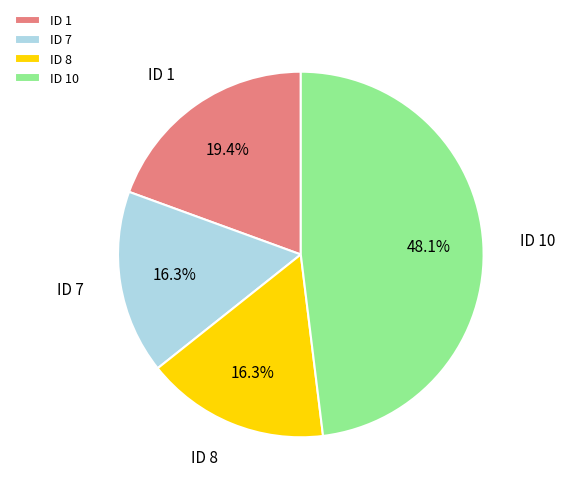

Is ID 1 the majority of the pie?

No